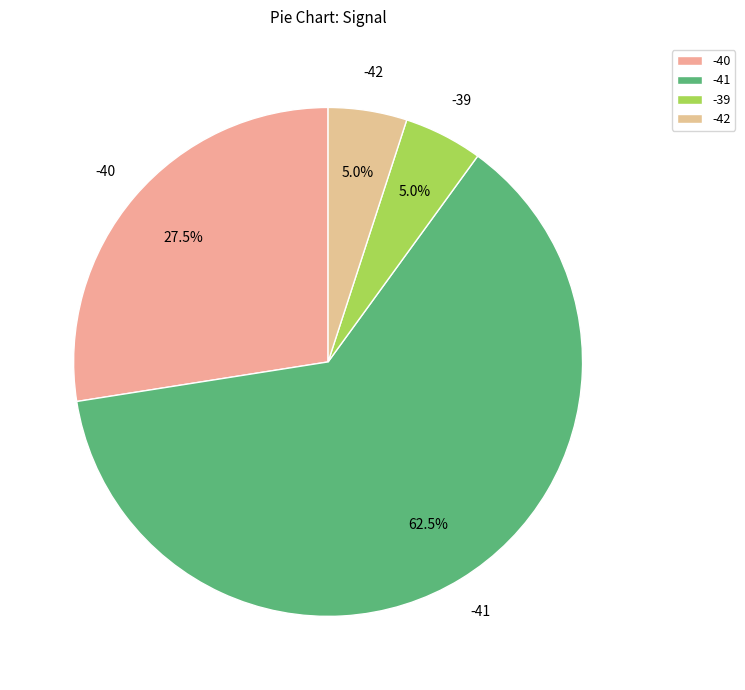

Is the sum of -39 and -42 greater than half?

No